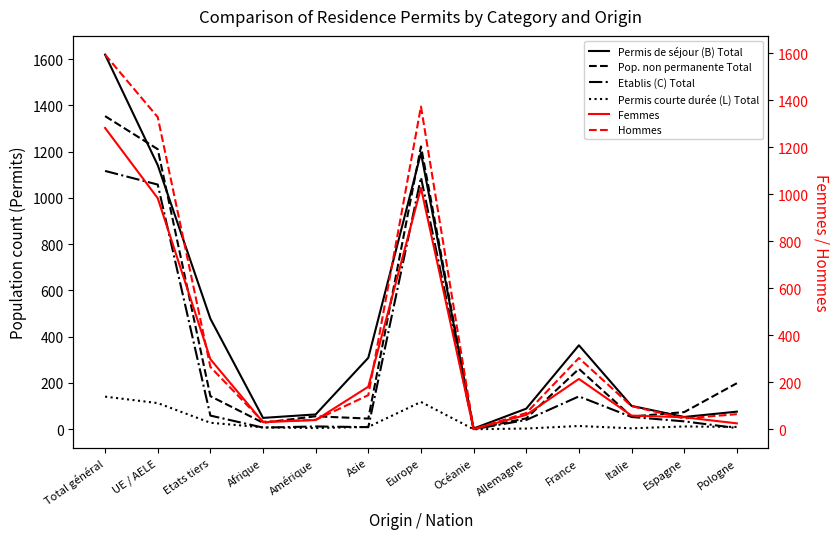

What is the label of the 6th point from the left?

Asie